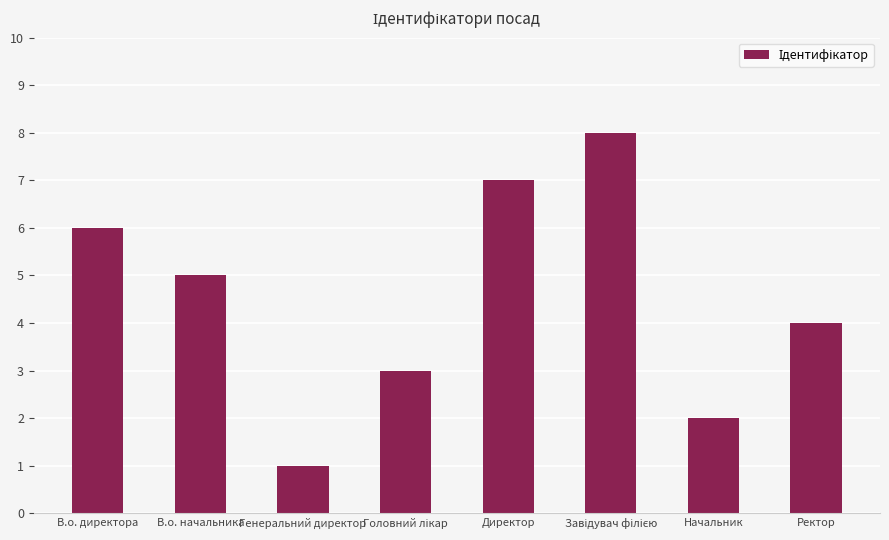

Which label corresponds to the smallest value in the chart?

Генеральний директор